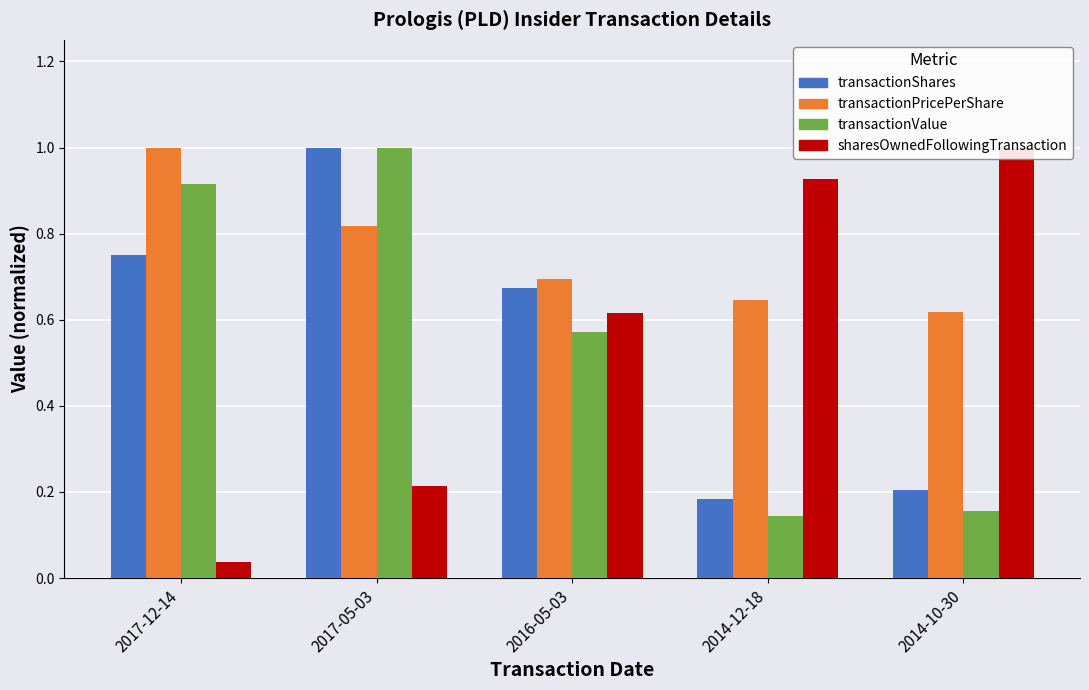

List the series in order of their peak value, lowest first.

transactionShares, transactionPricePerShare, transactionValue, sharesOwnedFollowingTransaction